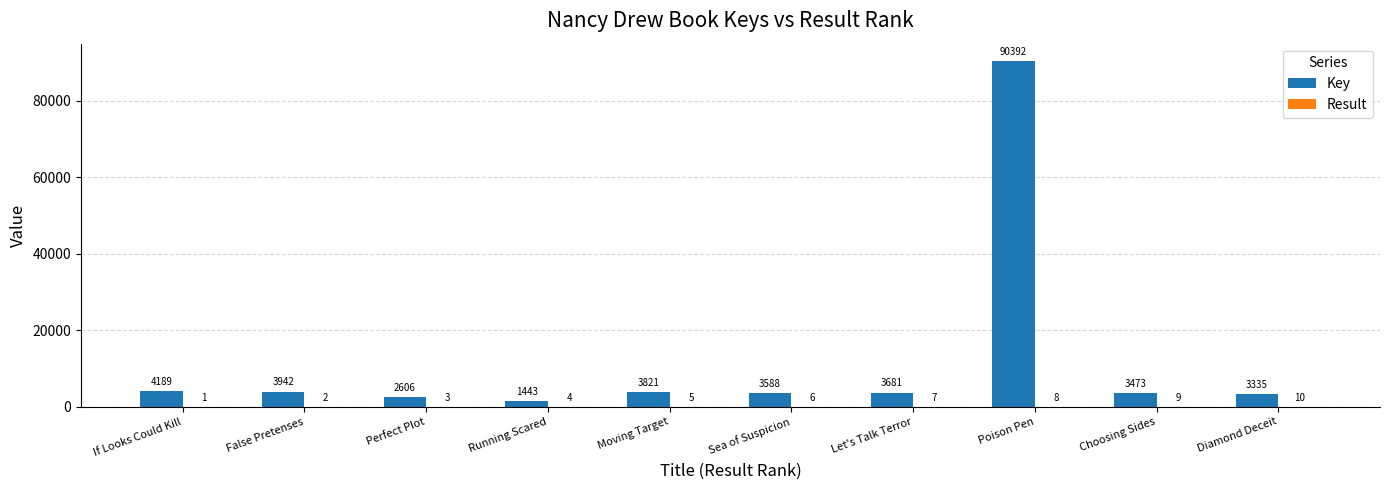

The Key series shows 90392 at Poison Pen. True or false?

True